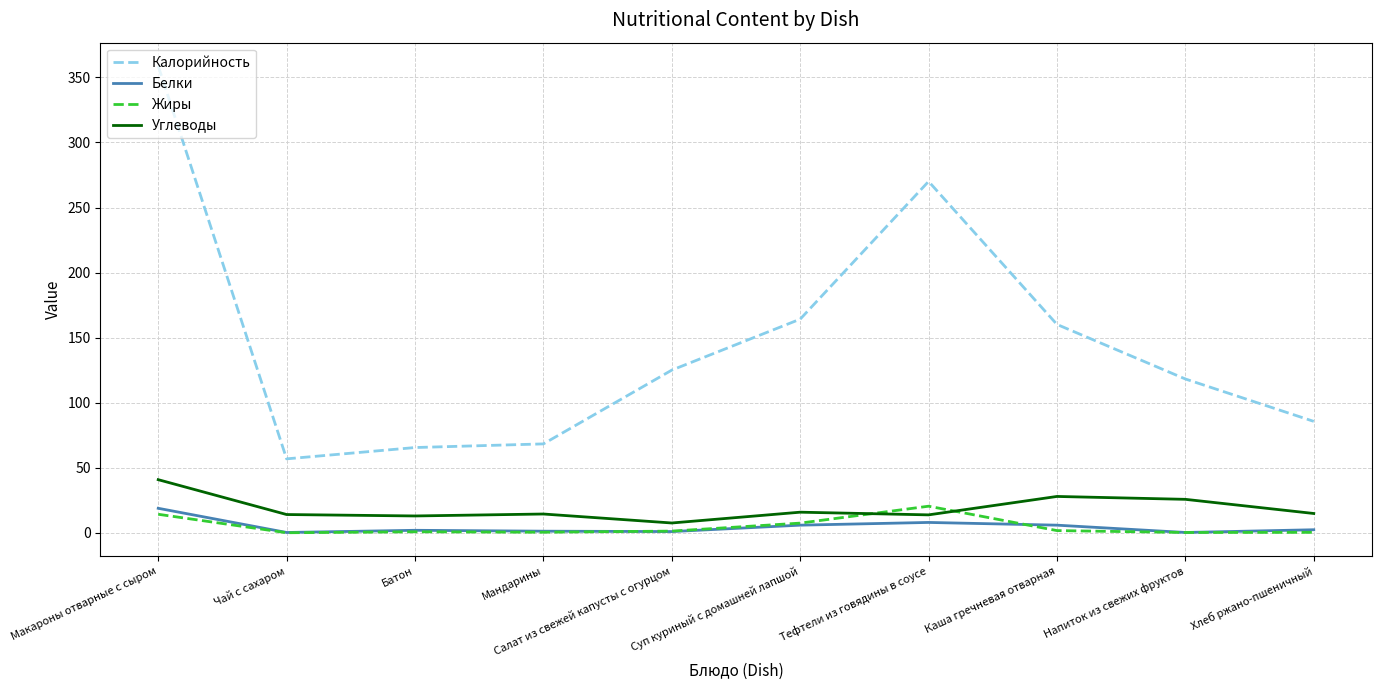

What is the greatest value displayed?

358.8